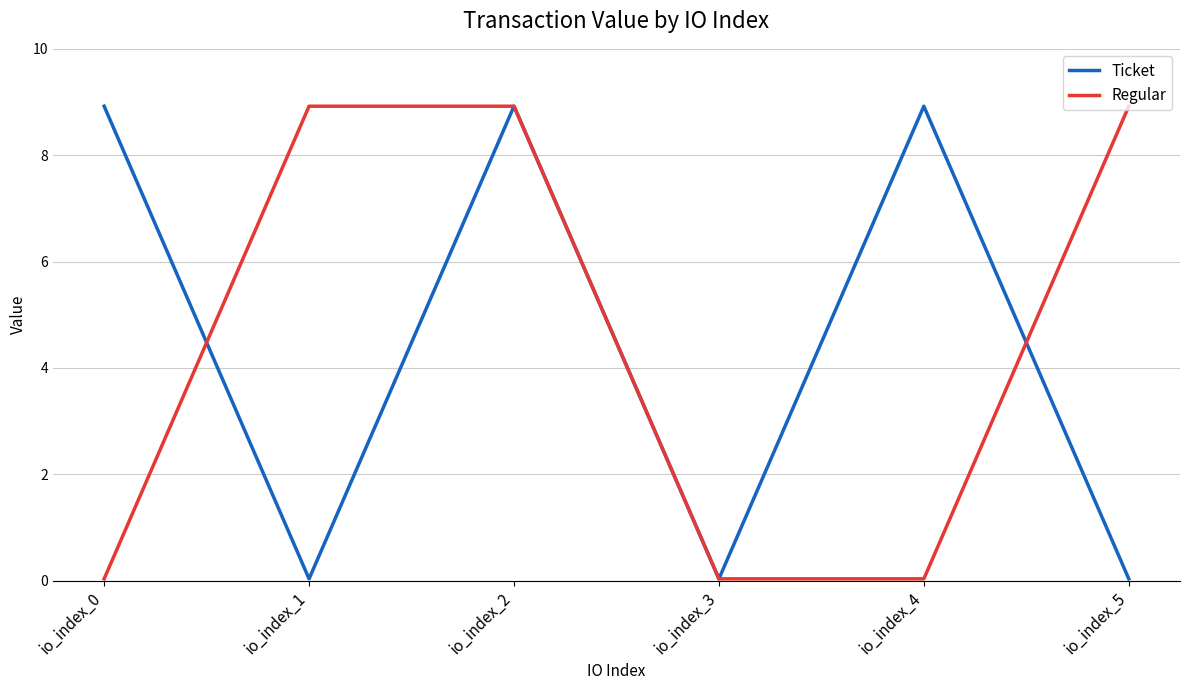

What is the sum of the Regular values at io_index_3 and io_index_0?

0.1